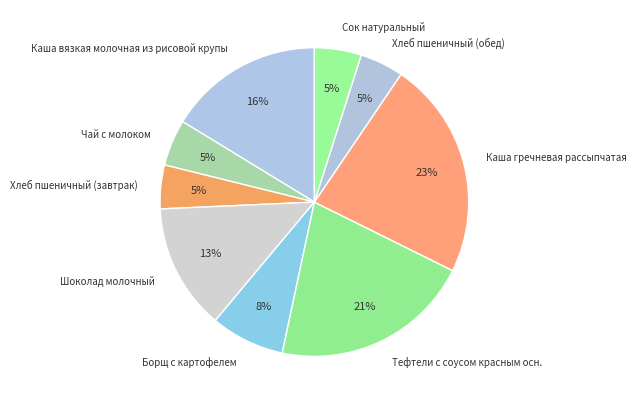

Count the number of slices in the pie.

9